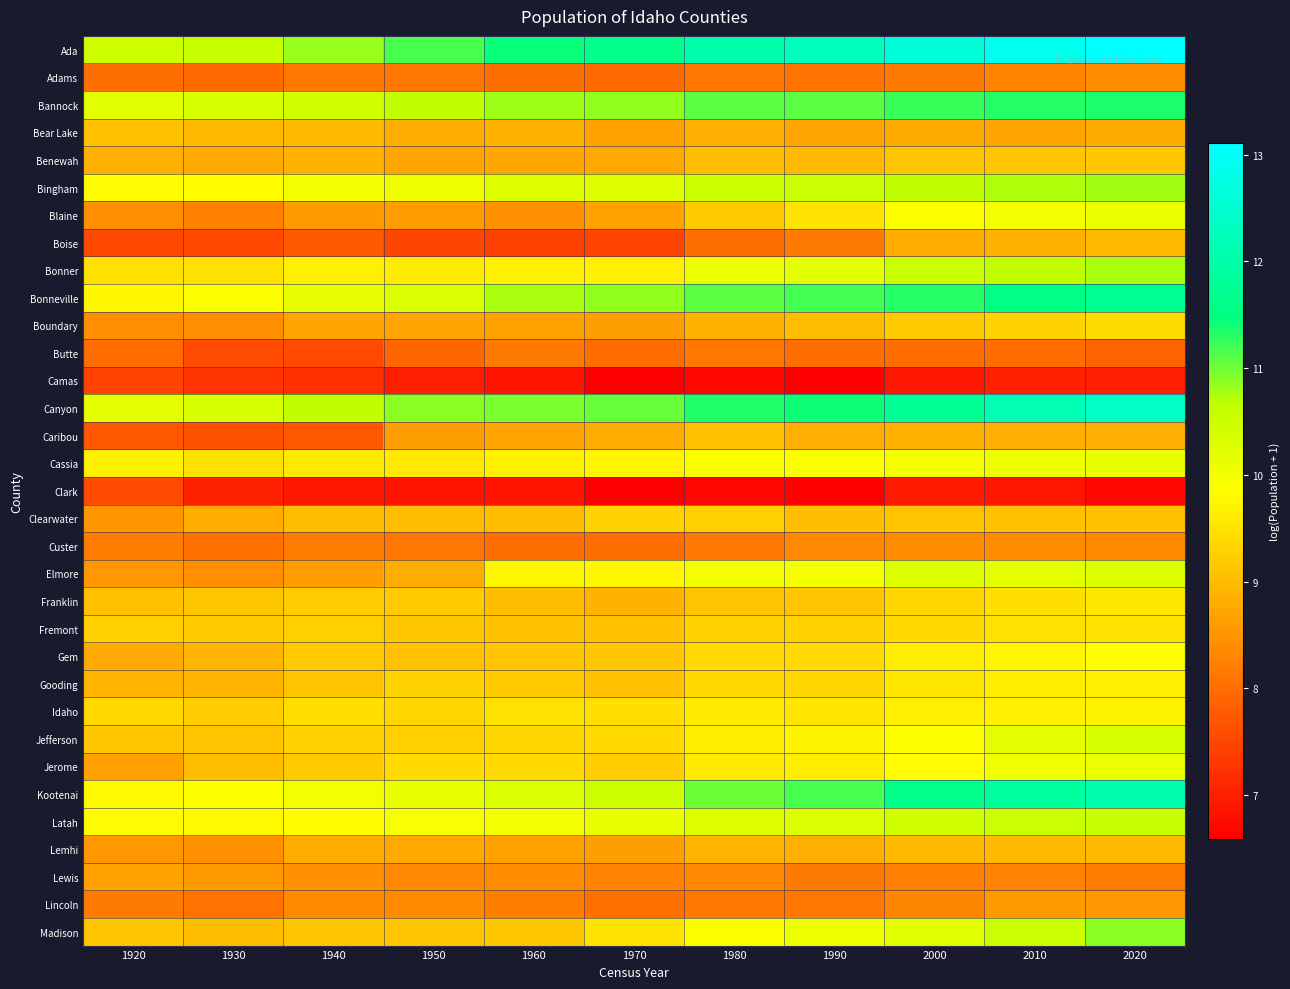

Reading right to left, transcribe all the data shown in this chart.

Ada: 2020=13.1	2010=12.9	2000=12.6	1990=12.2	1980=12.1	1970=11.6	1960=11.4	1950=11.2	1940=10.8	1930=10.5	1920=10.5
Adams: 2020=8.4	2010=8.3	2000=8.2	1990=8.1	1980=8.1	1970=8.0	1960=8.0	1950=8.1	1940=8.1	1930=8.0	1920=8.0
Bannock: 2020=11.4	2010=11.3	2000=11.2	1990=11.1	1980=11.1	1970=10.9	1960=10.8	1950=10.6	1940=10.5	1930=10.4	1920=10.2
Bear Lake: 2020=8.8	2010=8.7	2000=8.8	1990=8.7	1980=8.8	1970=8.7	1960=8.9	1950=8.8	1940=9.0	1930=9.0	1920=9.1
Benewah: 2020=9.2	2010=9.1	2000=9.1	1990=9.0	1980=9.0	1970=8.7	1960=8.7	1950=8.7	1940=8.9	1930=8.8	1920=8.9
Bingham: 2020=10.8	2010=10.7	2000=10.6	1990=10.5	1980=10.5	1970=10.3	1960=10.2	1950=10.1	1940=10.0	1930=9.8	1920=9.8
Blaine: 2020=10.1	2010=10.0	2000=9.9	1990=9.5	1980=9.2	1970=8.7	1960=8.4	1950=8.6	1940=8.6	1930=8.2	1920=8.4
Boise: 2020=8.9	2010=8.9	2000=8.8	1990=8.2	1980=8.0	1970=7.5	1960=7.4	1950=7.5	1940=7.8	1930=7.5	1920=7.5
Bonner: 2020=10.8	2010=10.6	2000=10.5	1990=10.2	1980=10.1	1970=9.7	1960=9.7	1950=9.6	1940=9.7	1930=9.5	1920=9.5
Bonneville: 2020=11.7	2010=11.6	2000=11.3	1990=11.2	1980=11.1	1970=10.9	1960=10.8	1950=10.3	1940=10.2	1930=9.9	1920=9.8
Boundary: 2020=9.4	2010=9.3	2000=9.2	1990=9.0	1980=8.9	1970=8.6	1960=8.7	1950=8.7	1940=8.7	1930=8.4	1920=8.4
Butte: 2020=7.9	2010=8.0	2000=8.0	1990=8.0	1980=8.1	1970=8.0	1960=8.2	1950=7.9	1940=7.5	1930=7.6	1920=8.0
Camas: 2020=7.0	2010=7.0	2000=6.9	1990=6.6	1980=6.7	1970=6.6	1960=6.8	1950=7.0	1940=7.2	1930=7.3	1920=7.5
Canyon: 2020=12.4	2010=12.1	2000=11.8	1990=11.4	1980=11.3	1970=11.0	1960=11.0	1950=10.9	1940=10.6	1930=10.3	1920=10.2
Caribou: 2020=8.9	2010=8.8	2000=8.9	1990=8.8	1980=9.1	1970=8.8	1960=8.7	1950=8.6	1940=7.7	1930=7.7	1920=7.7
Cassia: 2020=10.1	2010=10.0	2000=10.0	1990=9.9	1980=9.9	1970=9.7	1960=9.7	1950=9.6	1940=9.6	1930=9.5	1920=9.7
Clark: 2020=6.7	2010=6.9	2000=6.9	1990=6.6	1980=6.7	1970=6.6	1960=6.8	1950=6.8	1940=6.9	1930=7.0	1920=7.5
Clearwater: 2020=9.1	2010=9.1	2000=9.1	1990=9.0	1980=9.2	1970=9.3	1960=9.1	1950=9.0	1940=9.0	1930=8.8	1920=8.5
Custer: 2020=8.4	2010=8.4	2000=8.4	1990=8.3	1980=8.1	1970=8.0	1960=8.0	1950=8.1	1940=8.2	1930=8.1	1920=8.2
Elmore: 2020=10.3	2010=10.2	2000=10.3	1990=10.0	1980=10.0	1970=9.8	1960=9.7	1950=8.8	1940=8.6	1930=8.4	1920=8.5
Franklin: 2020=9.6	2010=9.5	2000=9.3	1990=9.1	1980=9.1	1970=8.9	1960=9.0	1950=9.2	1940=9.2	1930=9.1	1920=9.1
Fremont: 2020=9.5	2010=9.5	2000=9.4	1990=9.3	1980=9.3	1970=9.1	1960=9.1	1950=9.1	1940=9.2	1930=9.2	1920=9.2
Gem: 2020=9.9	2010=9.7	2000=9.6	1990=9.4	1980=9.4	1970=9.1	1960=9.1	1950=9.1	1940=9.2	1930=8.9	1920=8.8
Gooding: 2020=9.7	2010=9.6	2000=9.6	1990=9.4	1980=9.4	1970=9.1	1960=9.2	1950=9.3	1940=9.1	1930=8.9	1920=8.9
Idaho: 2020=9.7	2010=9.7	2000=9.6	1990=9.5	1980=9.6	1970=9.5	1960=9.5	1950=9.3	1940=9.4	1930=9.2	1920=9.4
Jefferson: 2020=10.3	2010=10.2	2000=9.9	1990=9.7	1980=9.6	1970=9.4	1960=9.4	1950=9.3	1940=9.3	1930=9.1	1920=9.2
Jerome: 2020=10.1	2010=10.0	2000=9.8	1990=9.6	1980=9.6	1970=9.2	1960=9.4	1950=9.4	1940=9.2	1930=9.0	1920=8.7
Kootenai: 2020=12.1	2010=11.8	2000=11.6	1990=11.2	1980=11.0	1970=10.5	1960=10.3	1950=10.1	1940=10.0	1930=9.9	1920=9.8
Latah: 2020=10.6	2010=10.5	2000=10.5	1990=10.3	1980=10.3	1970=10.1	1960=10.0	1950=10.0	1940=9.8	1930=9.8	1920=9.8
Lemhi: 2020=9.0	2010=9.0	2000=9.0	1990=8.8	1980=8.9	1970=8.6	1960=8.7	1950=8.7	1940=8.8	1930=8.4	1920=8.5
Lewis: 2020=8.2	2010=8.2	2000=8.2	1990=8.2	1980=8.3	1970=8.3	1960=8.4	1950=8.3	1940=8.4	1930=8.6	1920=8.7
Lincoln: 2020=8.5	2010=8.6	2000=8.3	1990=8.1	1980=8.1	1970=8.0	1960=8.2	1950=8.4	1940=8.4	1930=8.1	1920=8.1
Madison: 2020=10.9	2010=10.5	2000=10.2	1990=10.1	1980=9.9	1970=9.5	1960=9.2	1950=9.1	1940=9.1	1930=9.0	1920=9.1